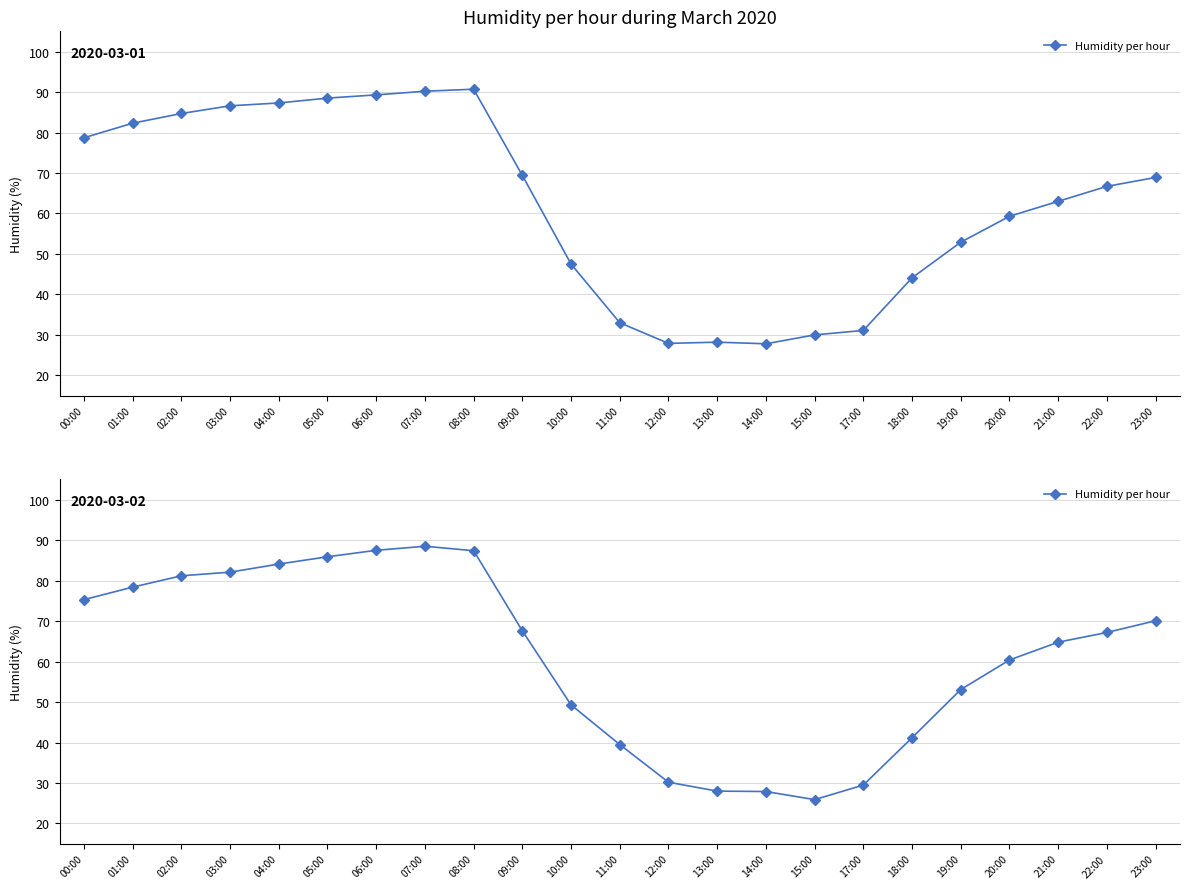

The value at 13:00 is 28.0. True or false?

True